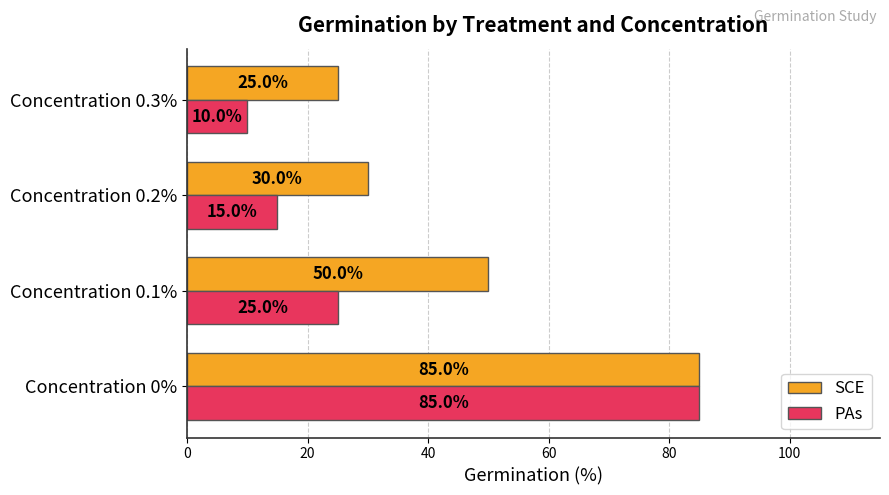

Is it true that SCE equals 89 at Concentration 0.1%?

False